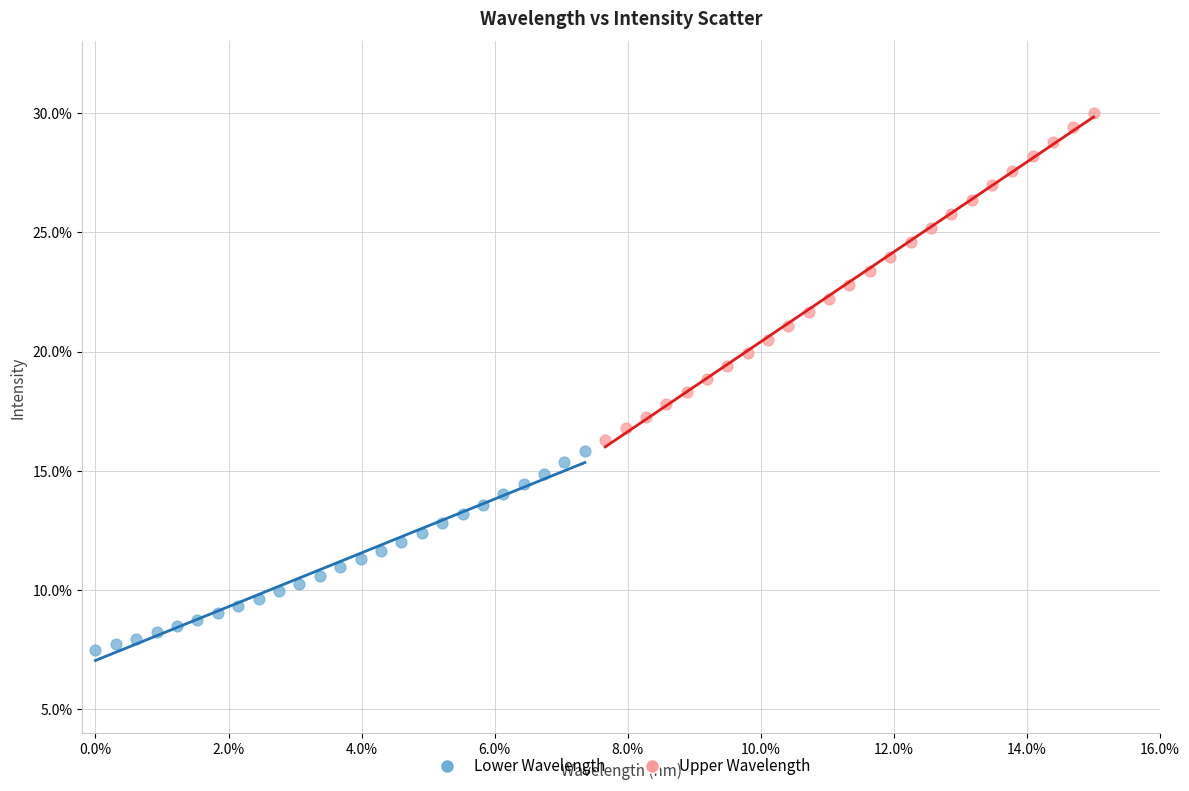

Which series reaches the minimum Y coordinate?

Lower Wavelength